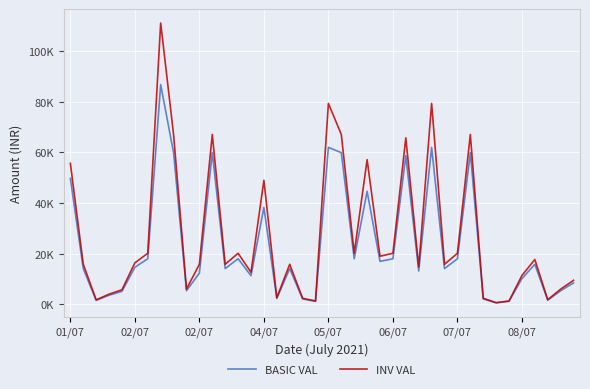

Which series has the widest spread of values?

INV VAL